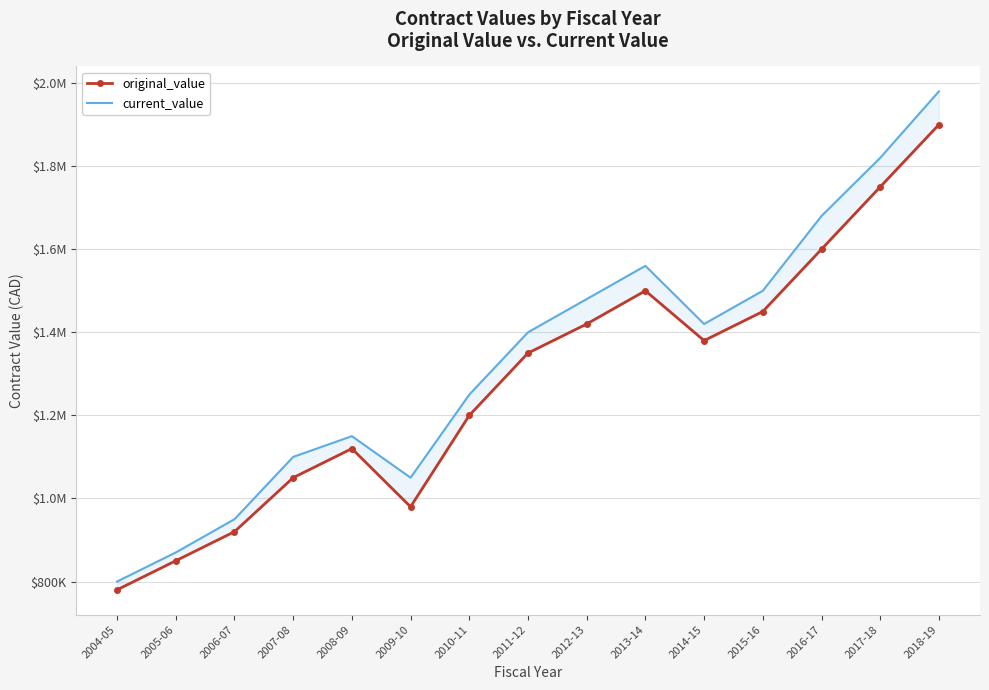

What is the spread (max minus min) of values at 2012-13?

60000.0